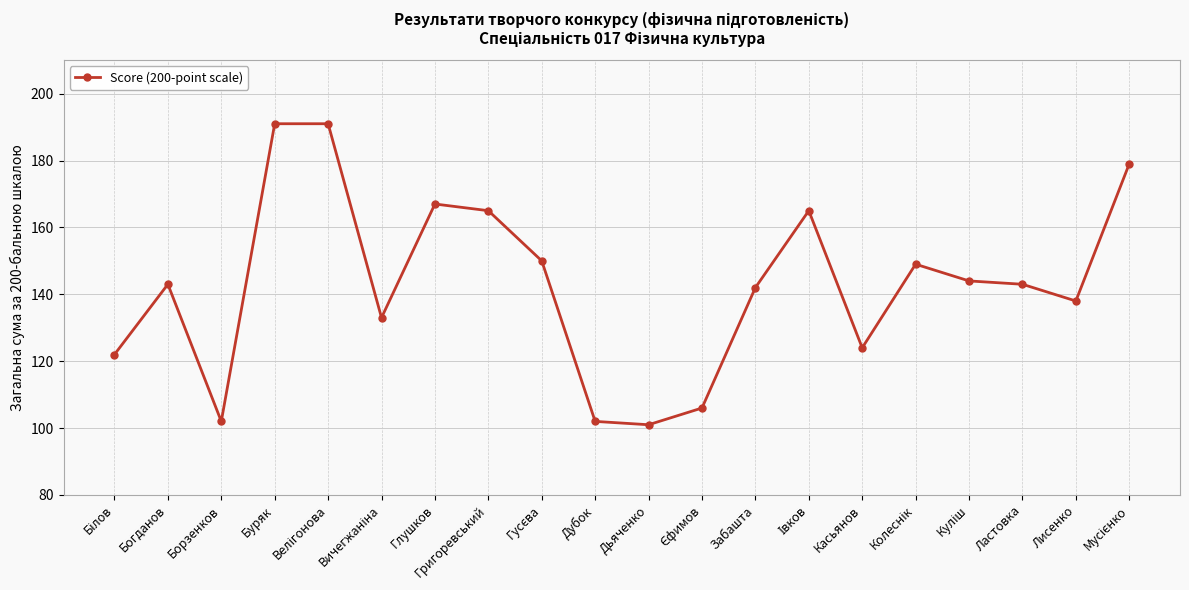

The value at Борзенков is 46. True or false?

False